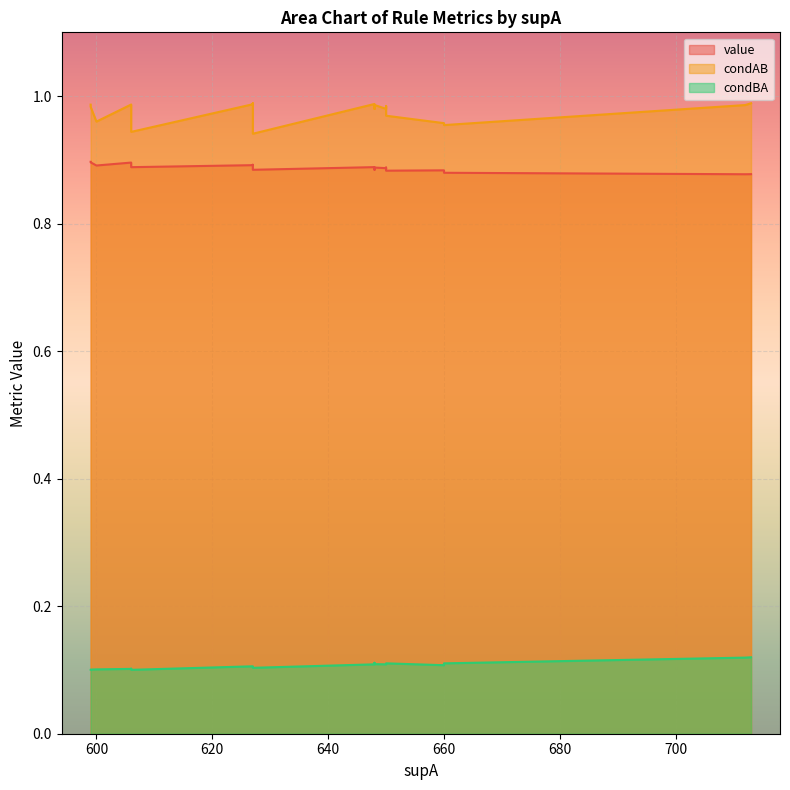

At which label does condAB reach its peak?

627